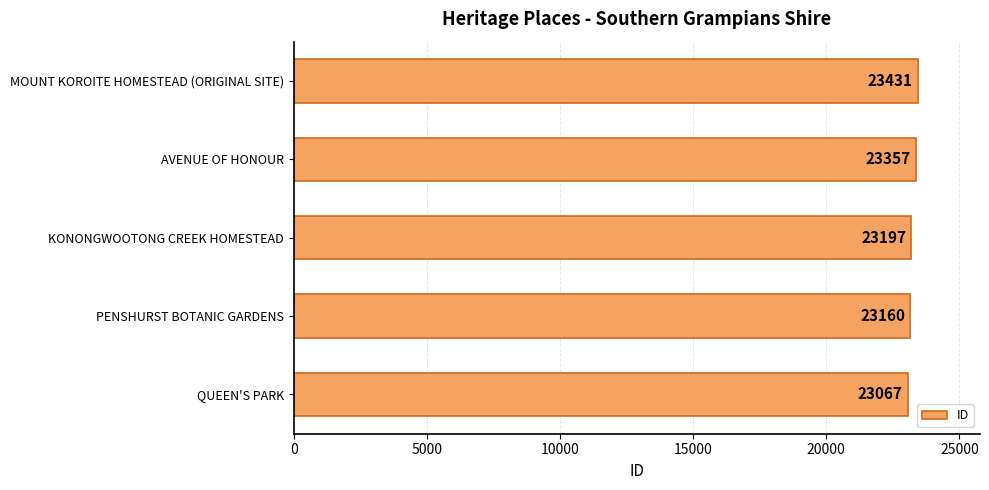

List the labels in order of value, smallest first.

QUEEN'S PARK, PENSHURST BOTANIC GARDENS, KONONGWOOTONG CREEK HOMESTEAD, AVENUE OF HONOUR, MOUNT KOROITE HOMESTEAD (ORIGINAL SITE)